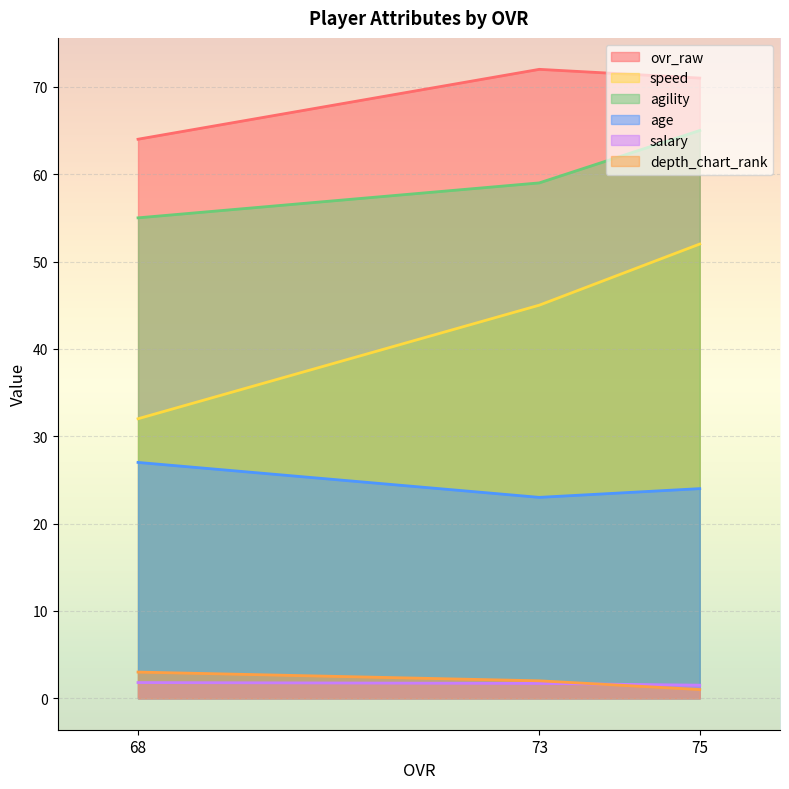

Reading left to right, list all the values displayed in this chart.

ovr_raw: 75=71.0	73=72.0	68=64.0
speed: 75=52.0	73=45.0	68=32.0
agility: 75=65.0	73=59.0	68=55.0
age: 75=24.0	73=23.0	68=27.0
salary: 75=1.5	73=1.7	68=1.8
depth_chart_rank: 75=1.0	73=2.0	68=3.0